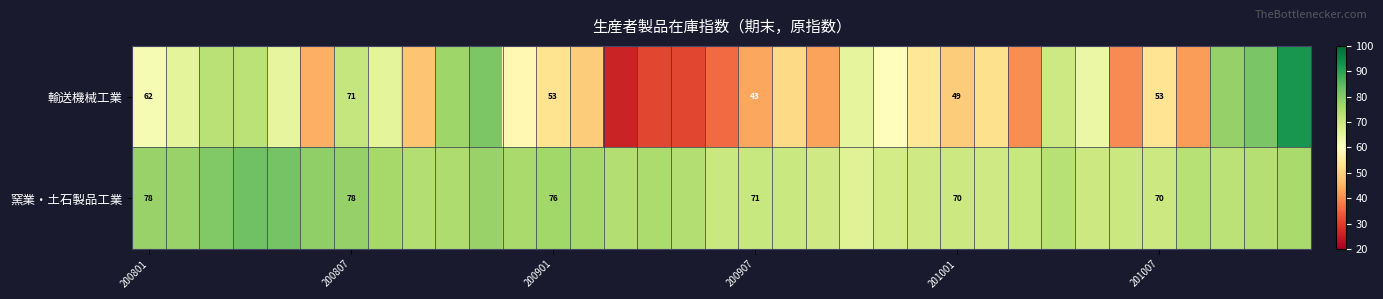

Rank the series at 200807 from lowest to highest value.

輸送機械工業, 窯業・土石製品工業